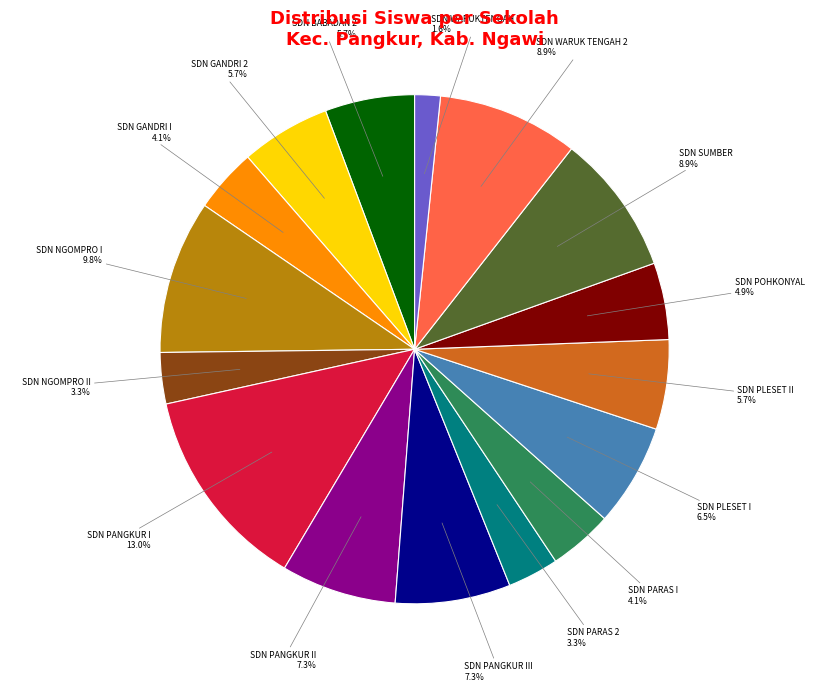

Is there a majority slice in this chart?

No